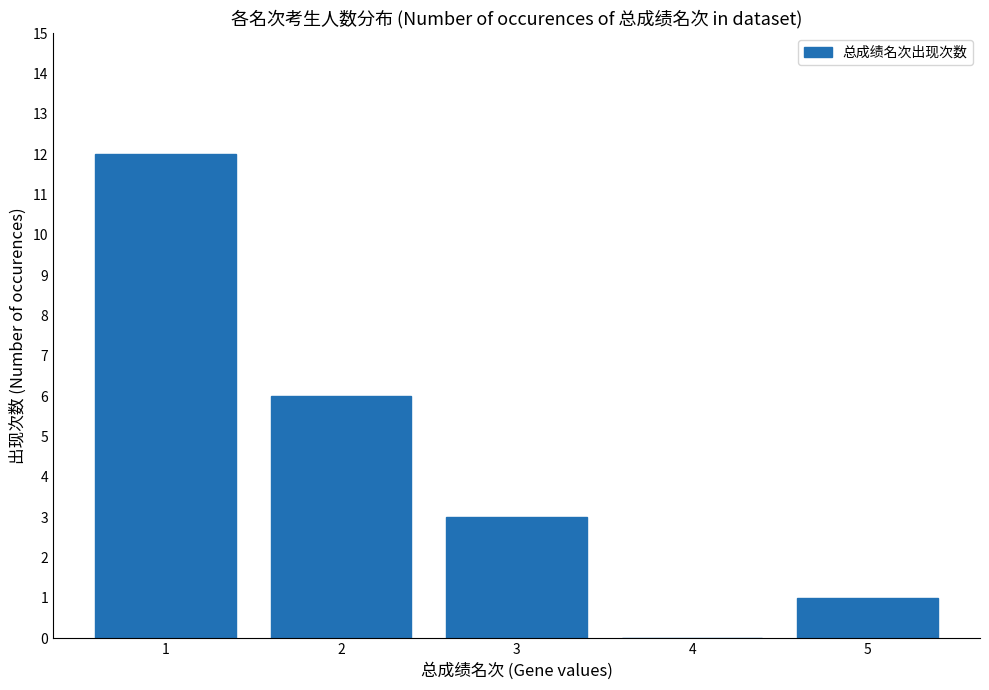

Which has a higher value, 1 or 4?

1